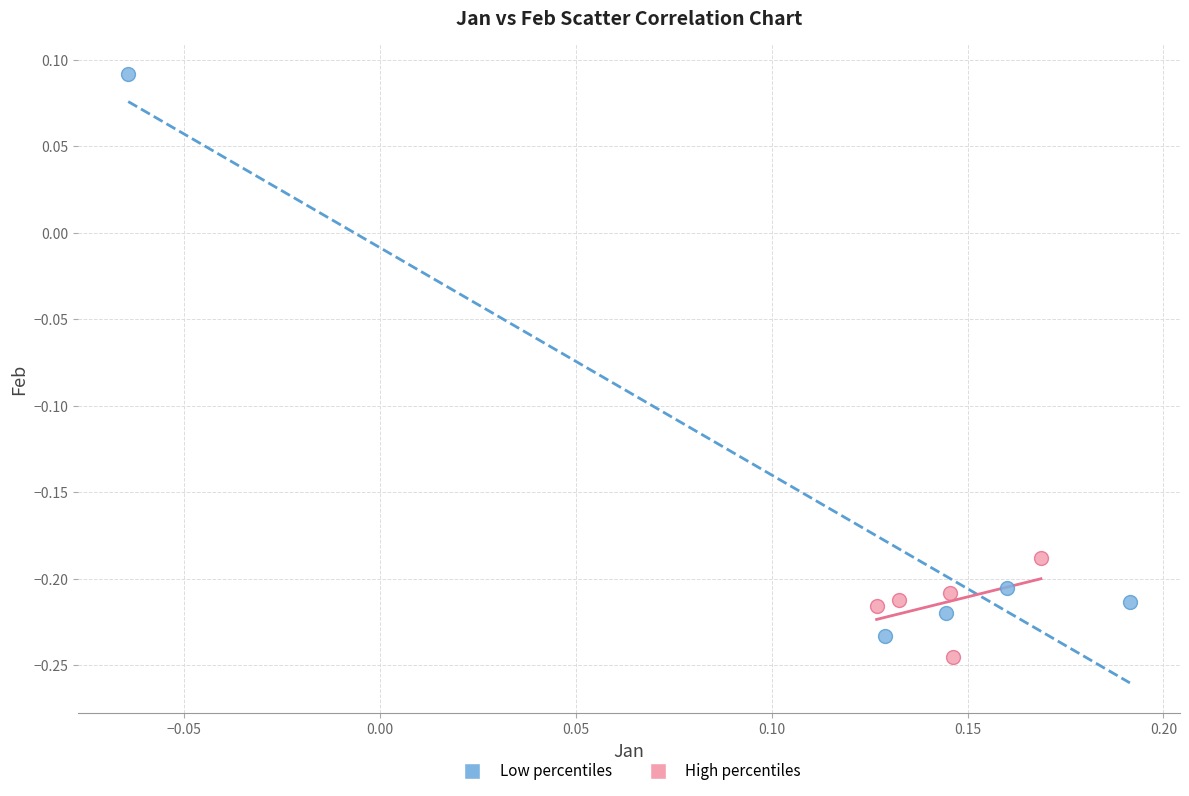

Which series contains the highest Y value?

Low percentiles